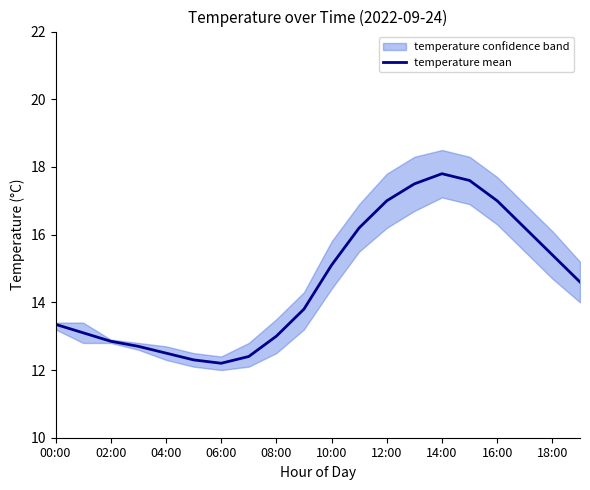

At which label does temperature mean first exceed 14?

10:00